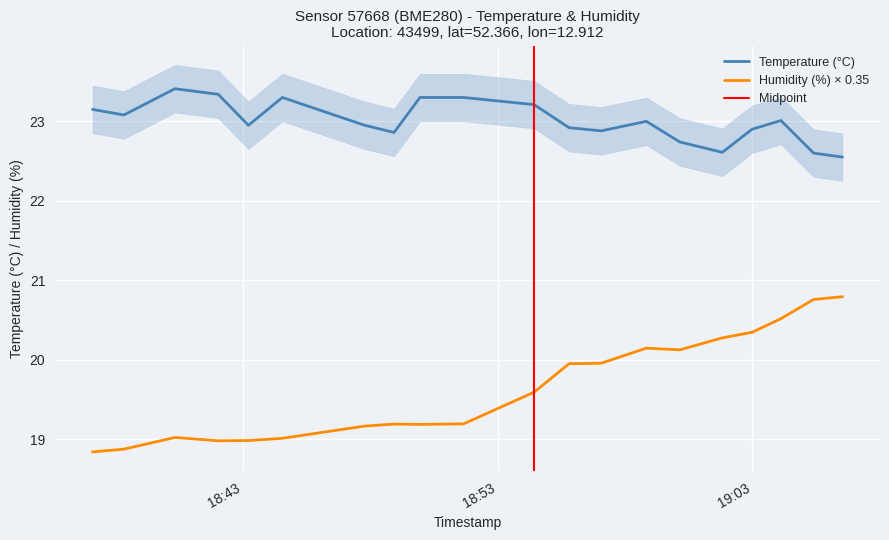

At 2023-06-24T19:01:49, list the series in order from largest to smallest.

temperature, humidity